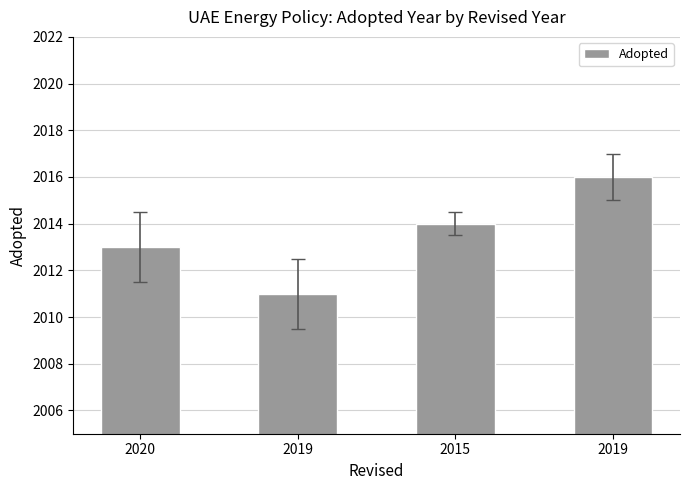

True or false: the data shows 3418 at 2015.

False